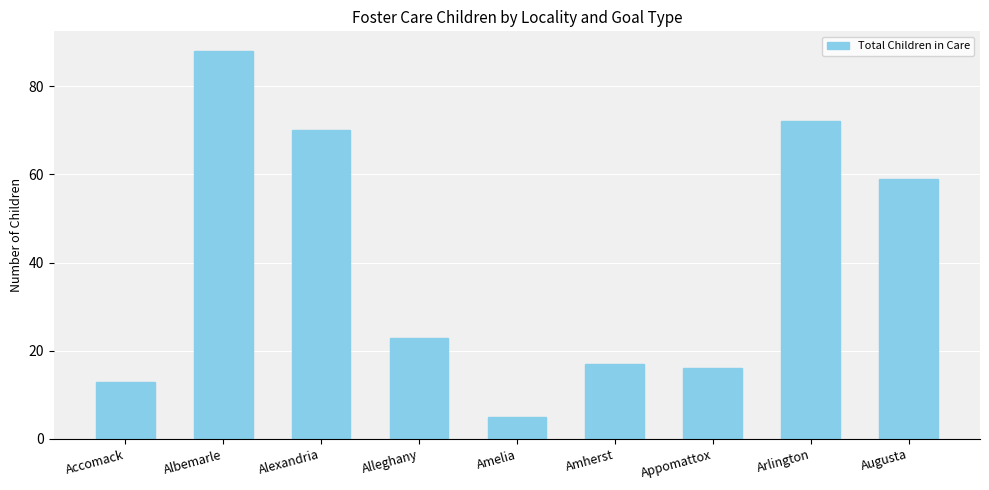

What is the difference between the values at Amherst and Albemarle?

71